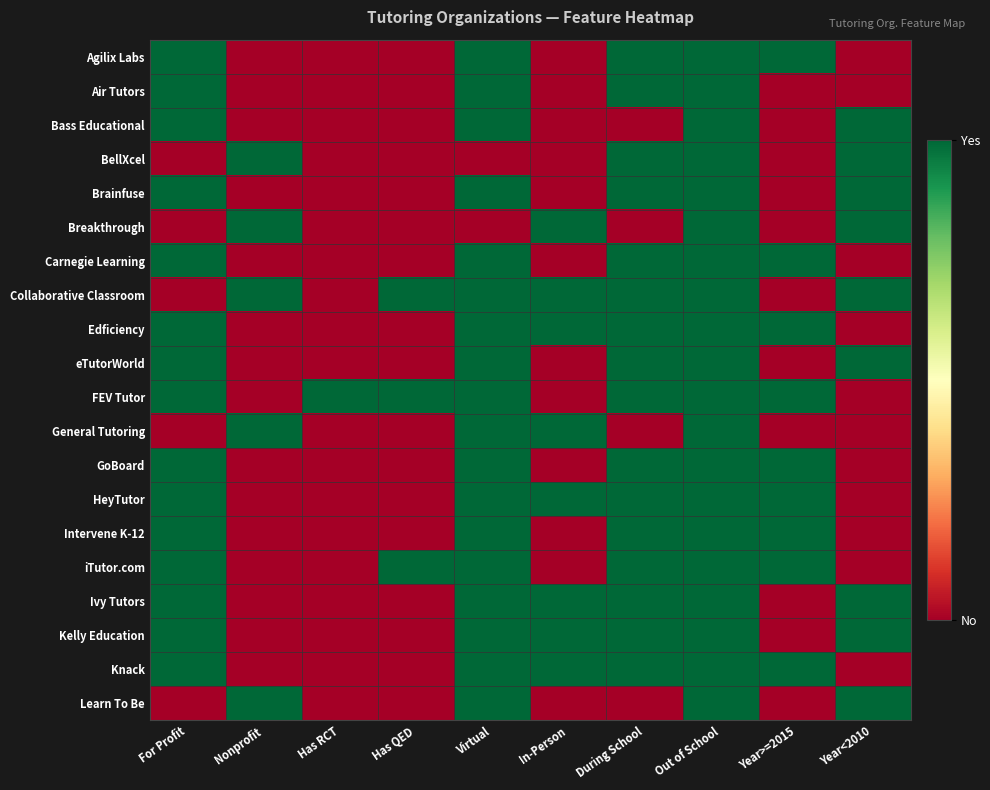

At which category is the sum across all series the highest?

Out of School